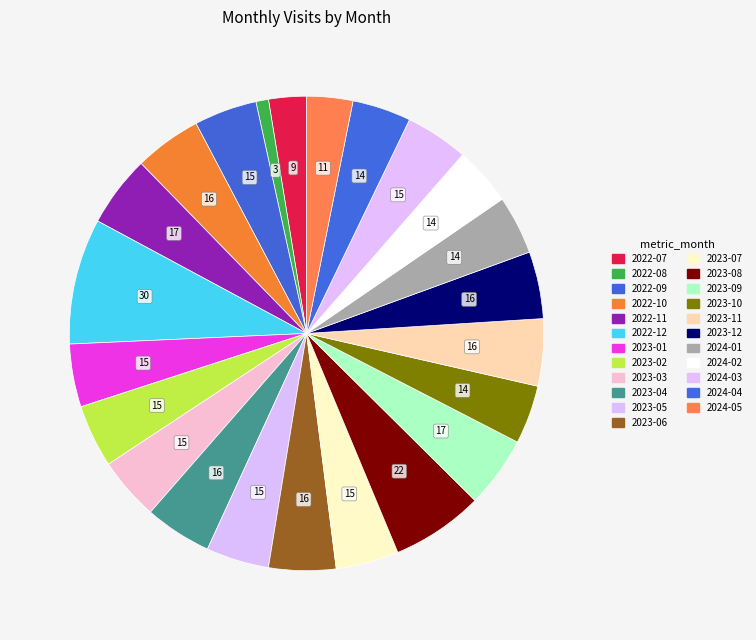

Rank the categories by value from highest to lowest.

2022-12, 2023-08, 2022-11, 2023-09, 2022-10, 2023-04, 2023-06, 2023-11, 2023-12, 2022-09, 2023-01, 2023-02, 2023-03, 2023-05, 2023-07, 2024-03, 2023-10, 2024-01, 2024-02, 2024-04, 2024-05, 2022-07, 2022-08